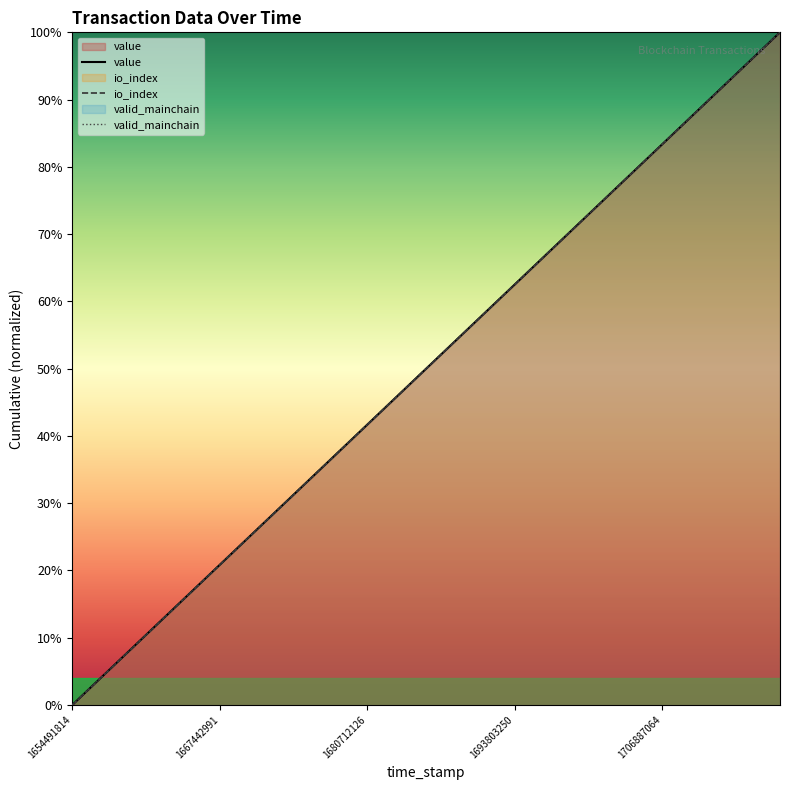

How many values in the valid_mainchain series exceed 50?

12